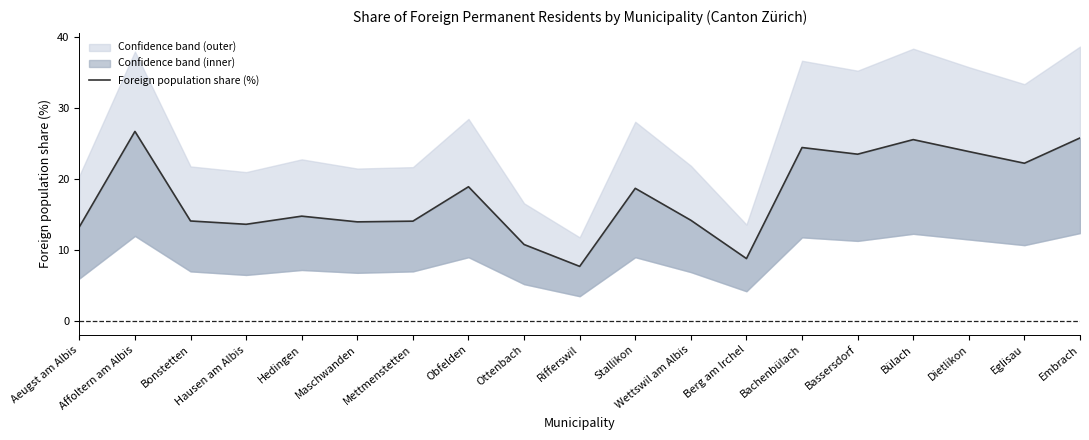

What is the greatest value displayed?

26.7